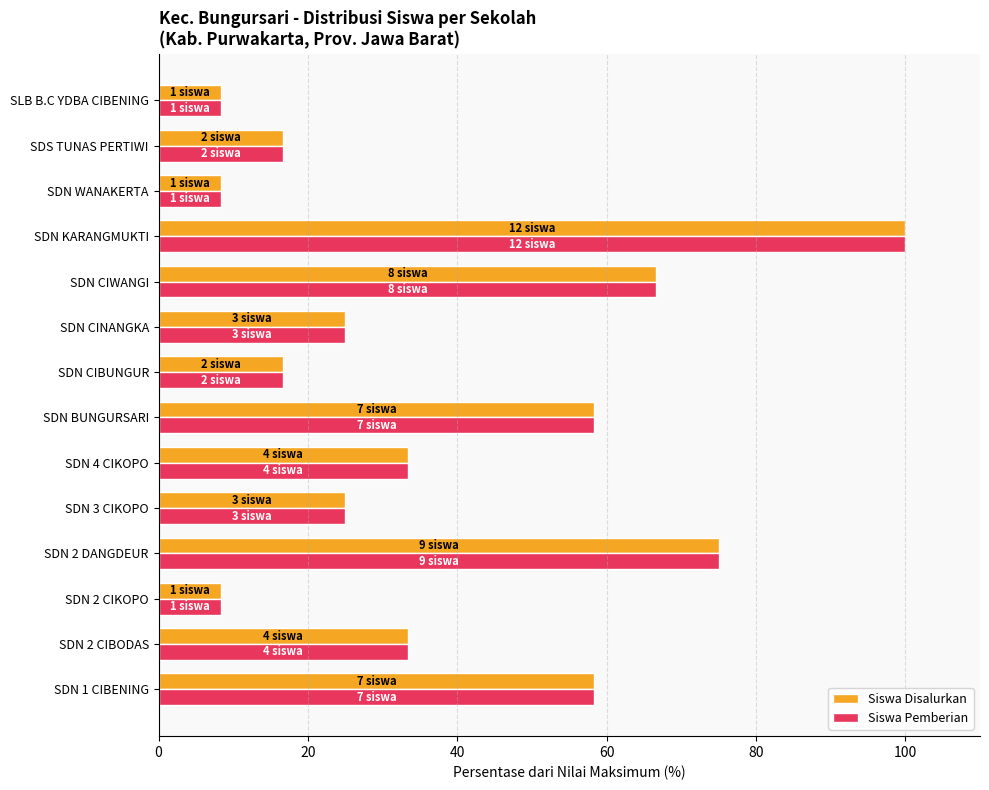

How many values in the Siswa Disalurkan series are below 33?

7